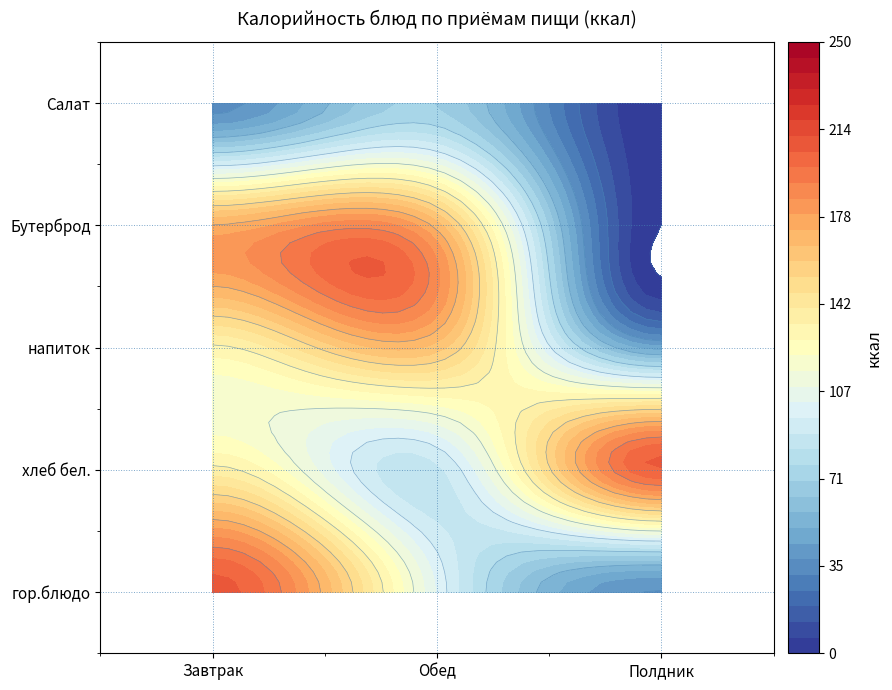

What is the maximum value for Завтрак?

208.0